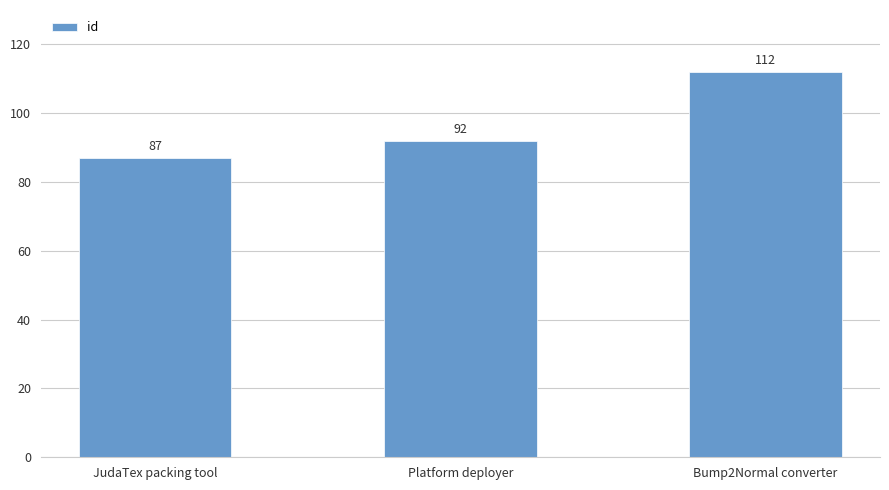

List the labels in order of value, smallest first.

JudaTex packing tool, Platform deployer, Bump2Normal converter